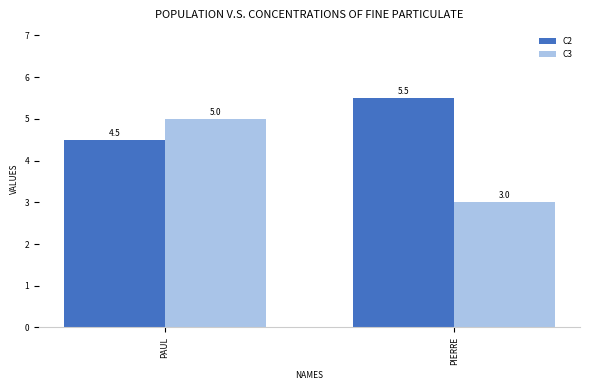

Reading left to right, what are all the values shown in this chart?

C2: 4.5	5.5
C3: 5.0	3.0